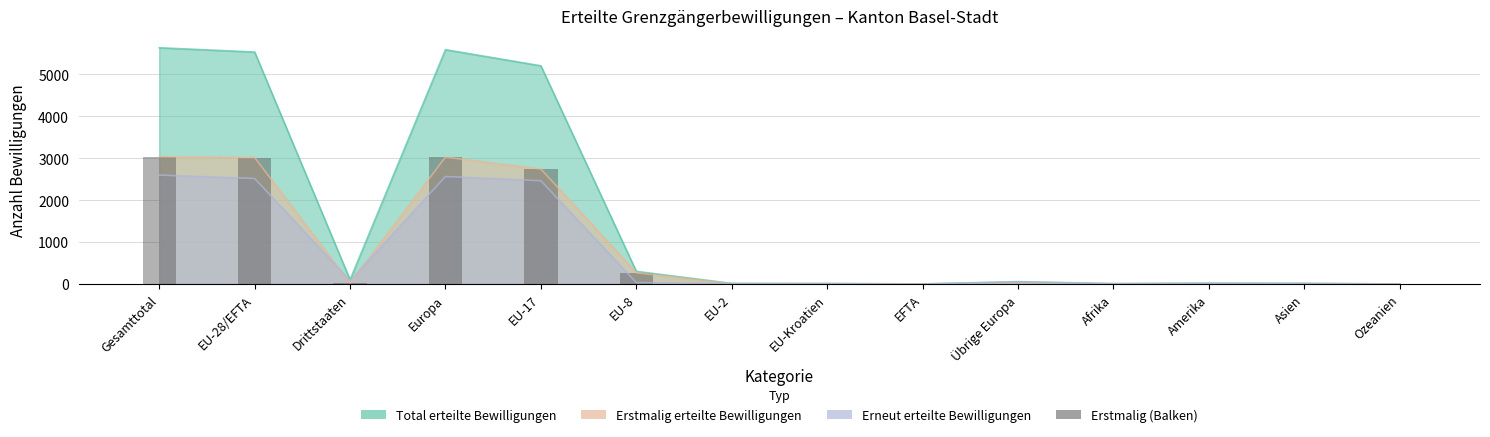

What is the sum of all values?

12128